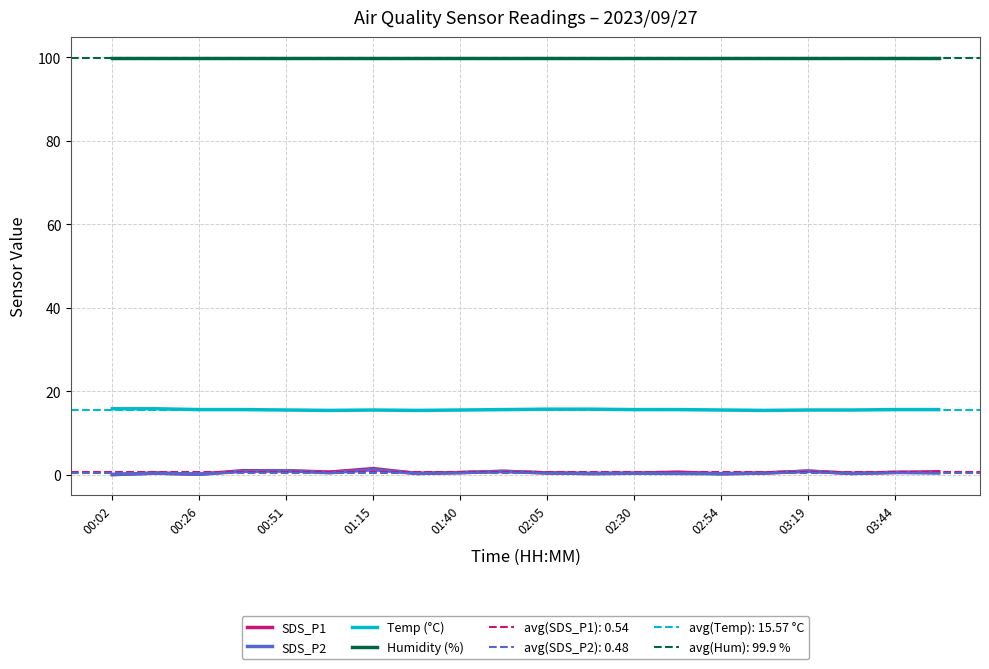

What is the minimum value for Temp (°C)?

15.4